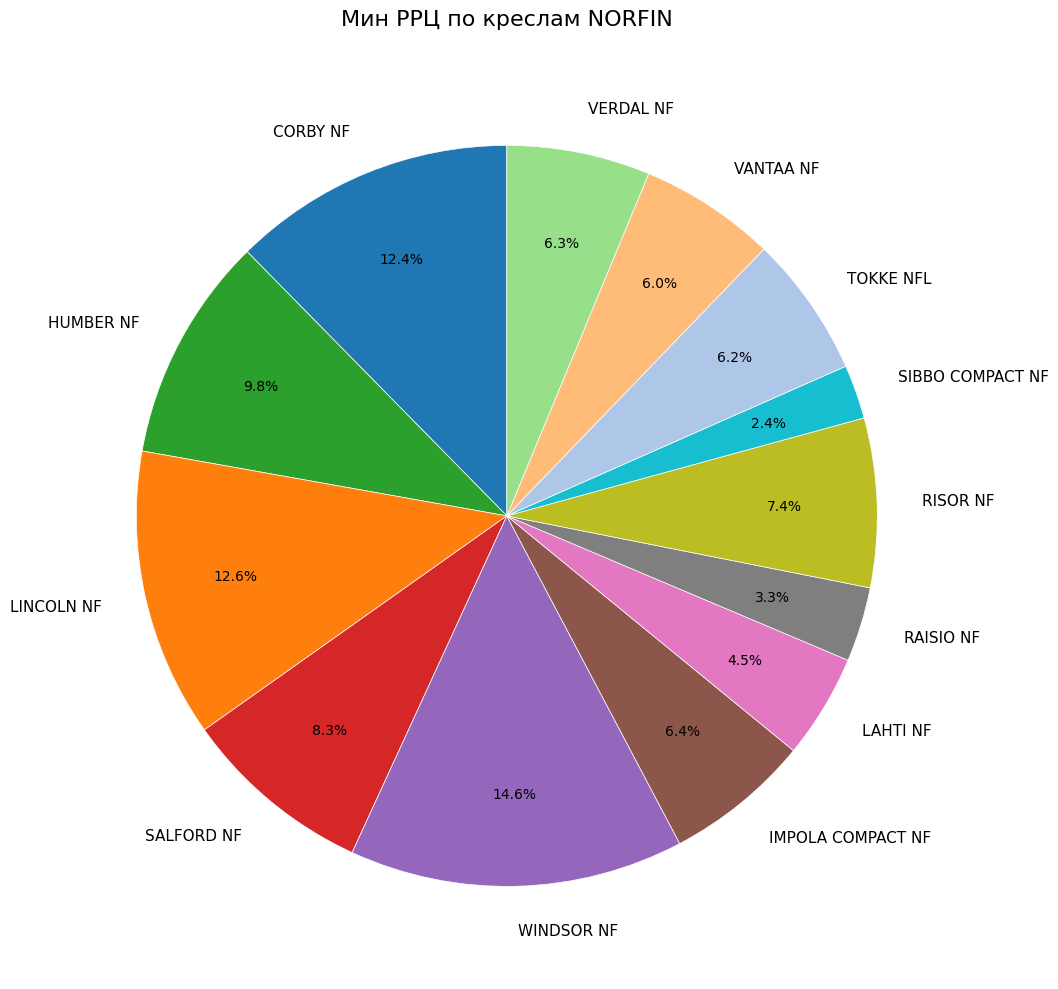

What percentage is the WINDSOR NF slice, to the nearest percent?

15%